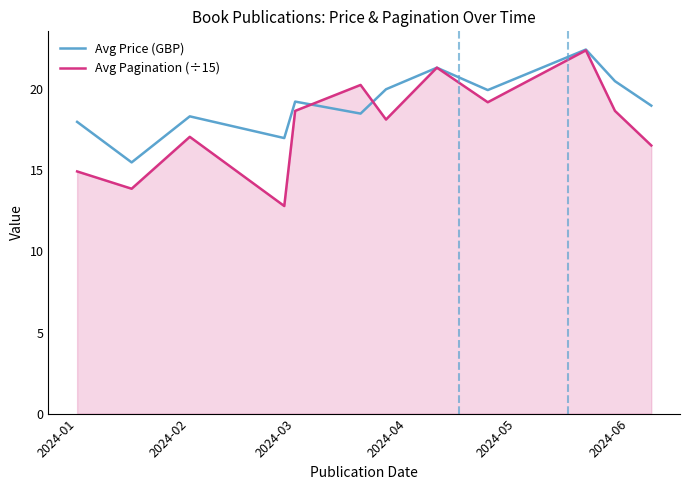

Which series has the largest total across all categories?

Avg Price (GBP)